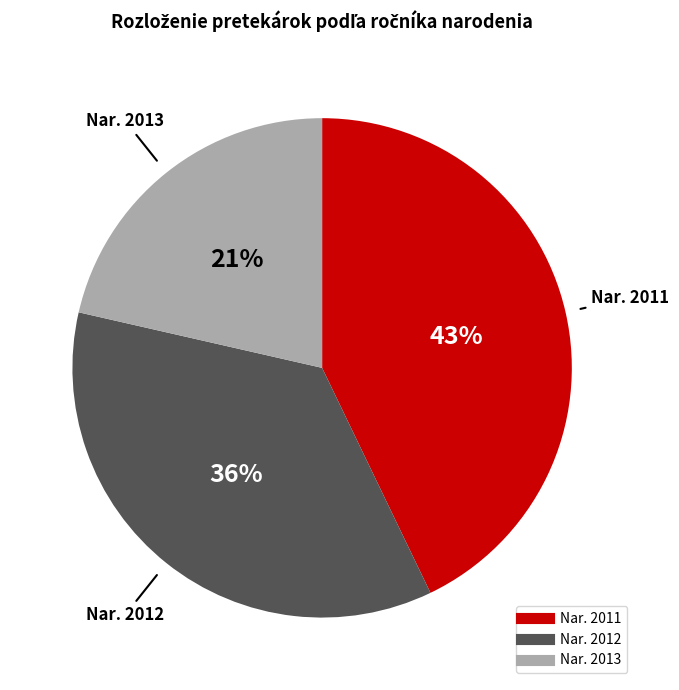

Is there any slice that represents more than half of the pie?

No